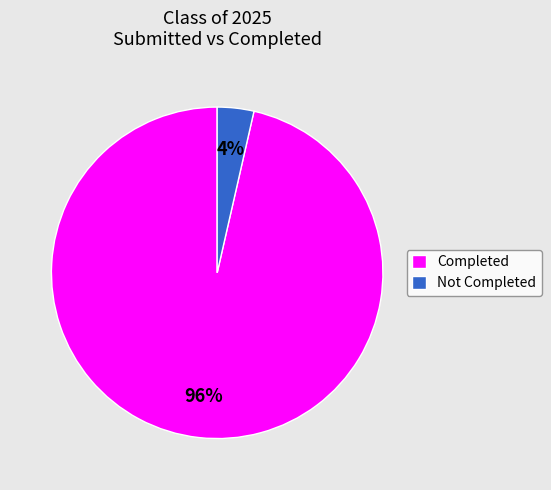

Count the number of slices in the pie.

2